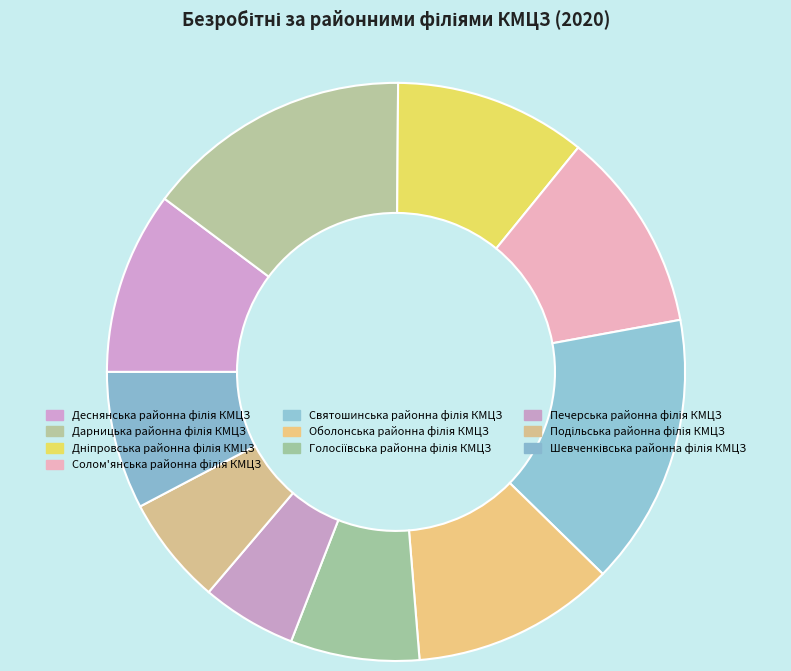

Rank the categories by value from lowest to highest.

Печерська районна філія КМЦЗ, Подільська районна філія КМЦЗ, Голосіївська районна філія КМЦЗ, Шевченківська районна філія КМЦЗ, Деснянська районна філія КМЦЗ, Дніпровська районна філія КМЦЗ, Солом'янська районна філія КМЦЗ, Оболонська районна філія КМЦЗ, Дарницька районна філія КМЦЗ, Святошинська районна філія КМЦЗ